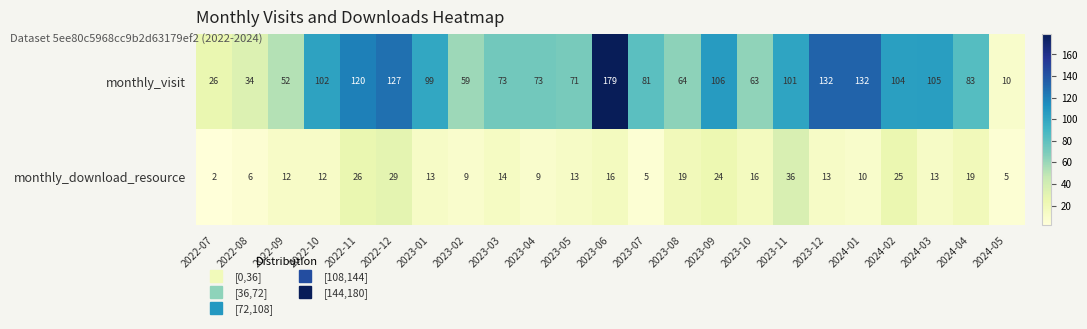

At how many categories does at least one series exceed 65?

16